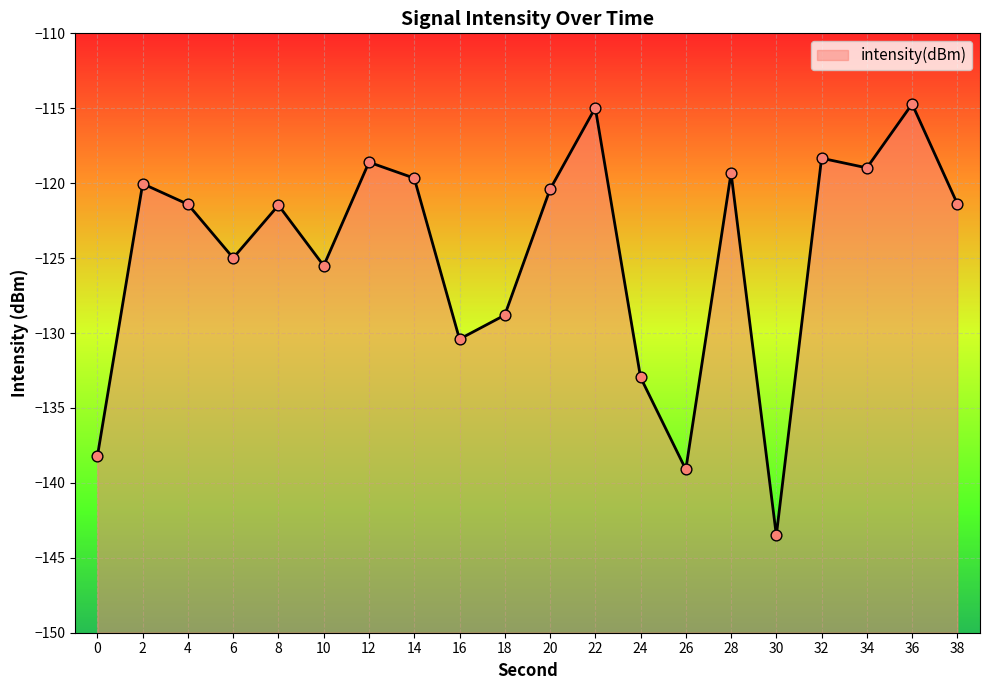

Between 18 and 38, which is larger?

38